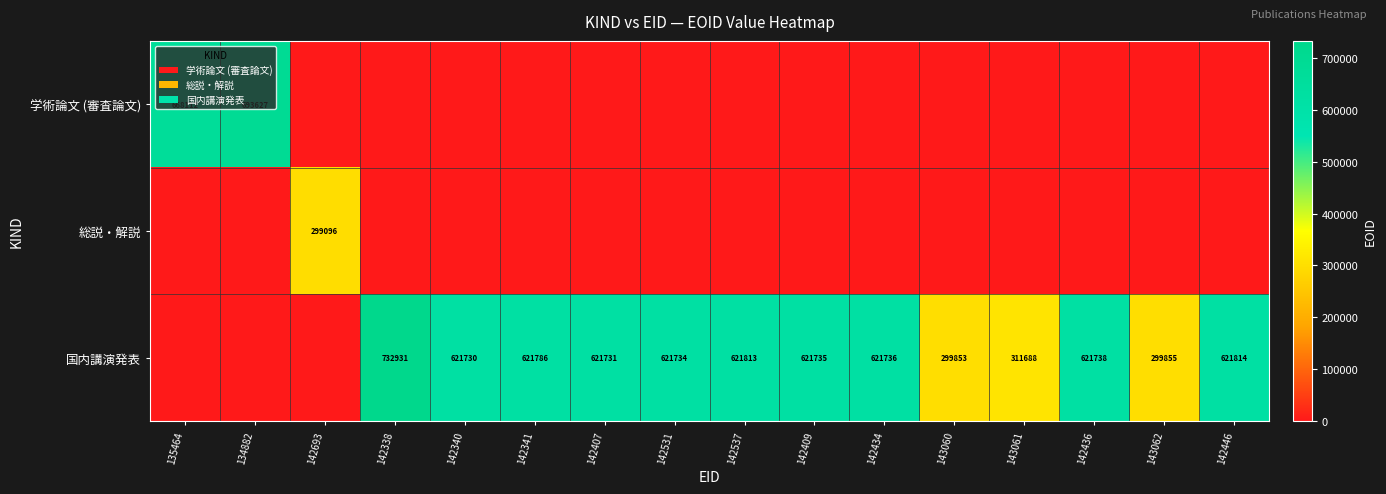

The 国内講演発表 series shows 621738 at 142436. True or false?

True